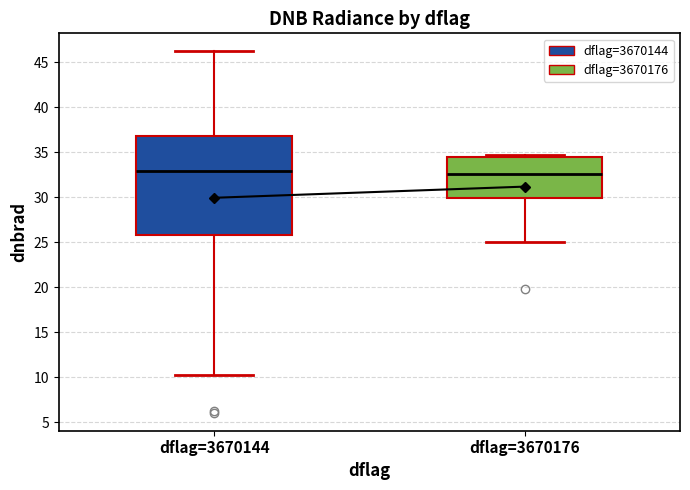

Which box is the tallest, from its lower edge to its upper edge?

dflag=3670144